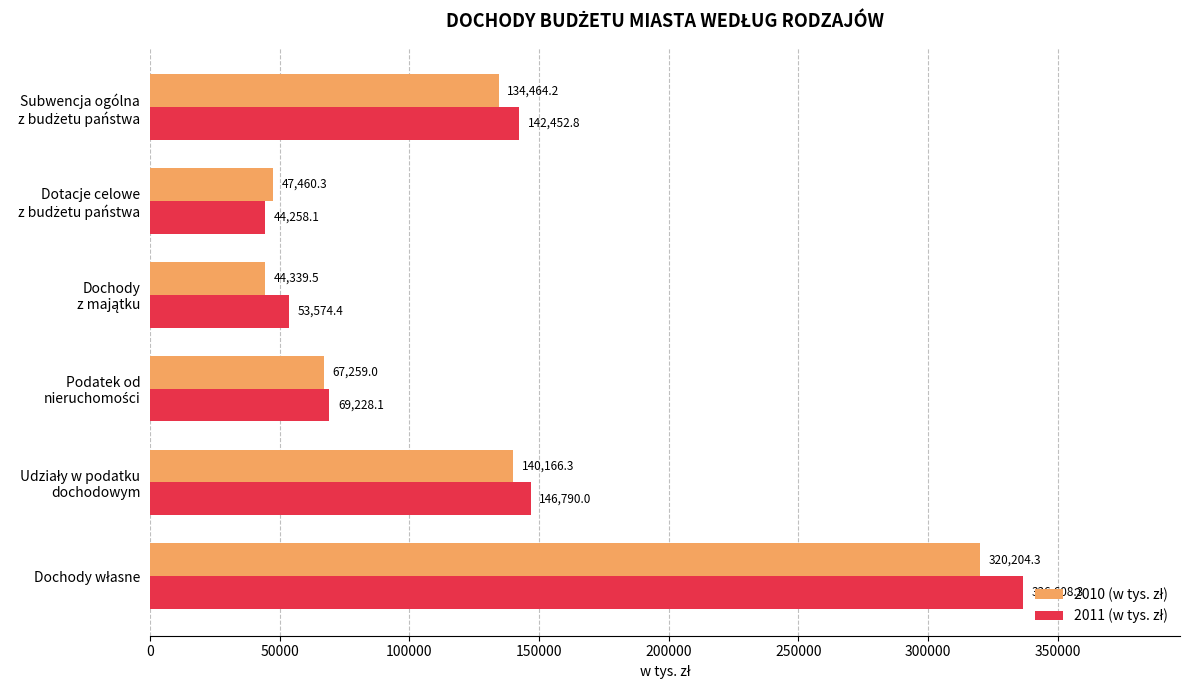

What is the minimum value shown in the chart?

44258.1